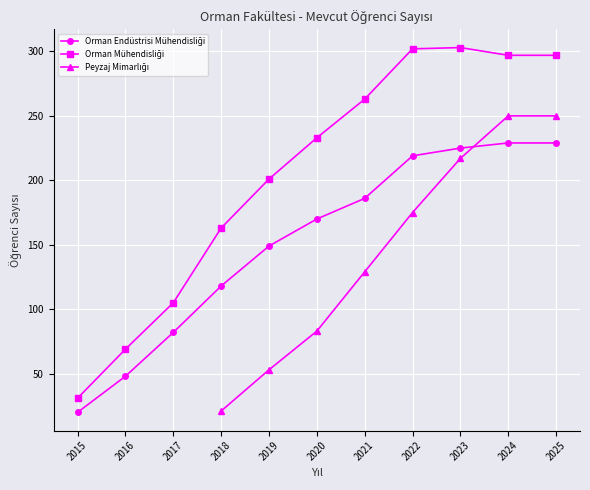

True or false: Orman Endüstrisi Mühendisliği has more than 0 interior local peaks.

False